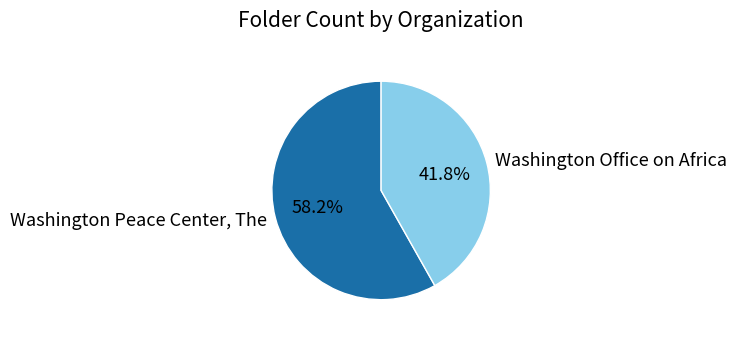

How many segments does this pie chart have?

2